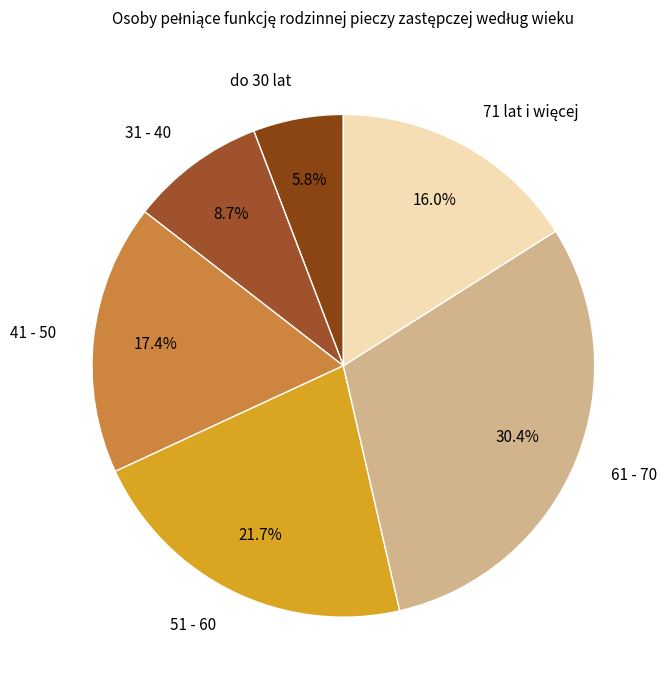

To the nearest percent, what is the difference between the 41 - 50 and do 30 lat slice percentages?

12%